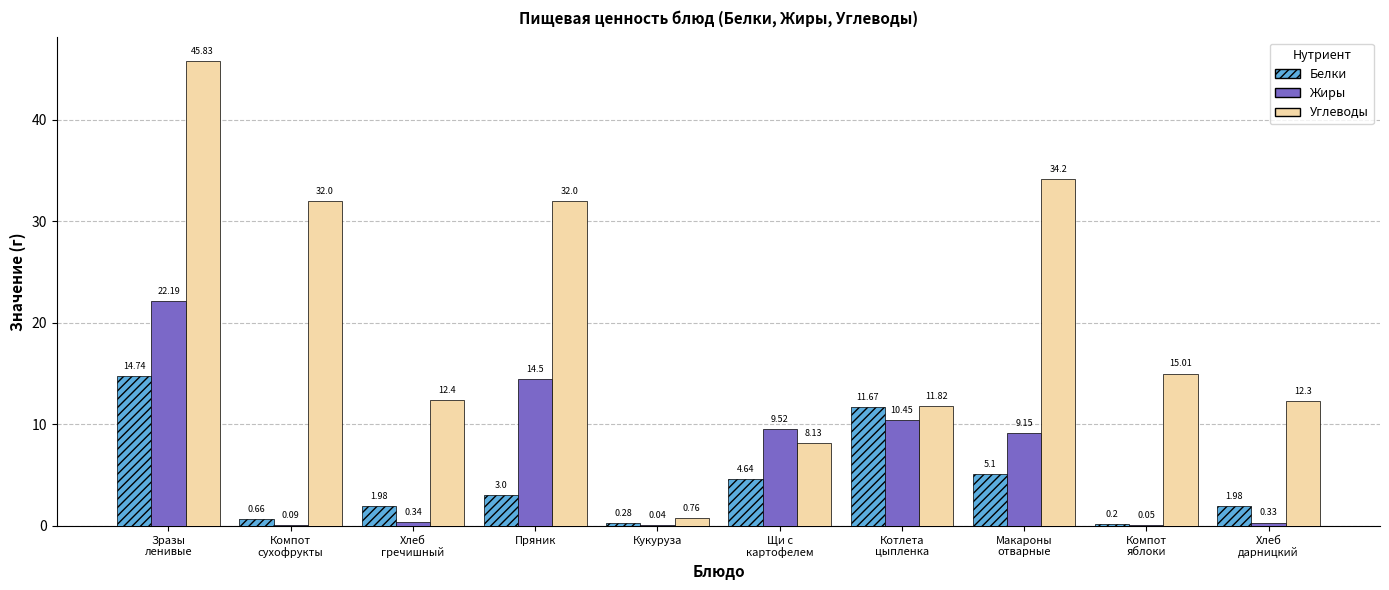

How many groups of bars are there?

10